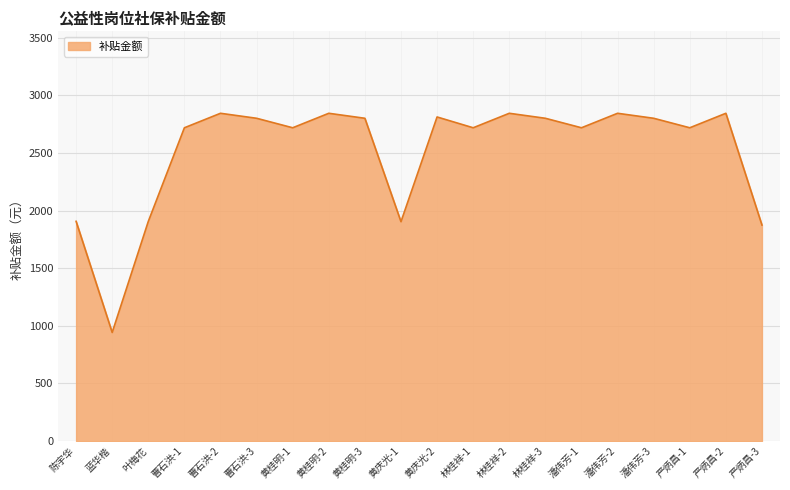

What is the smallest value displayed?

942.6